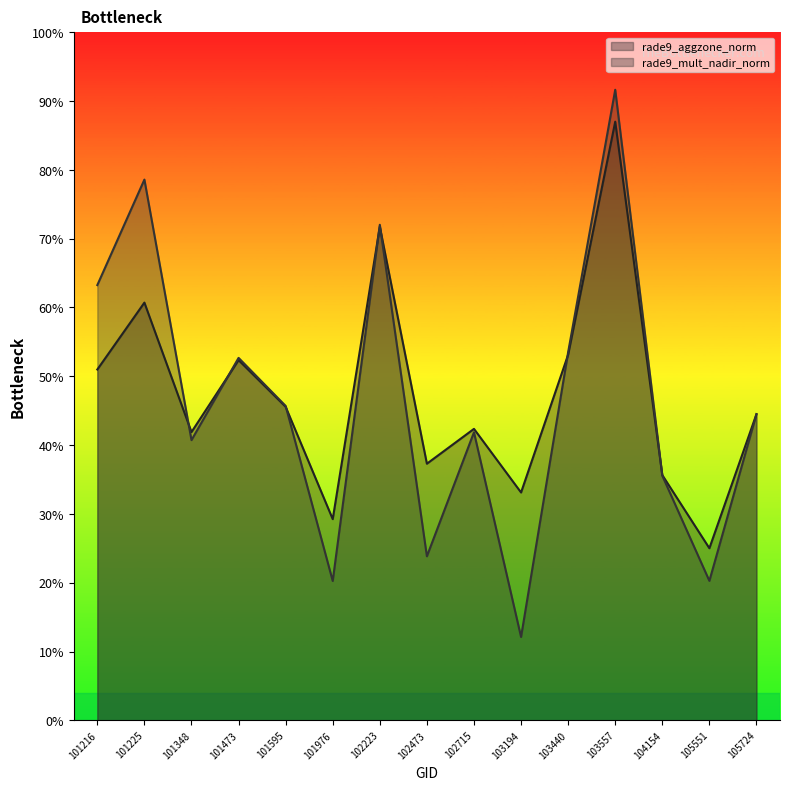

At which category is the sum across all series the highest?

103557